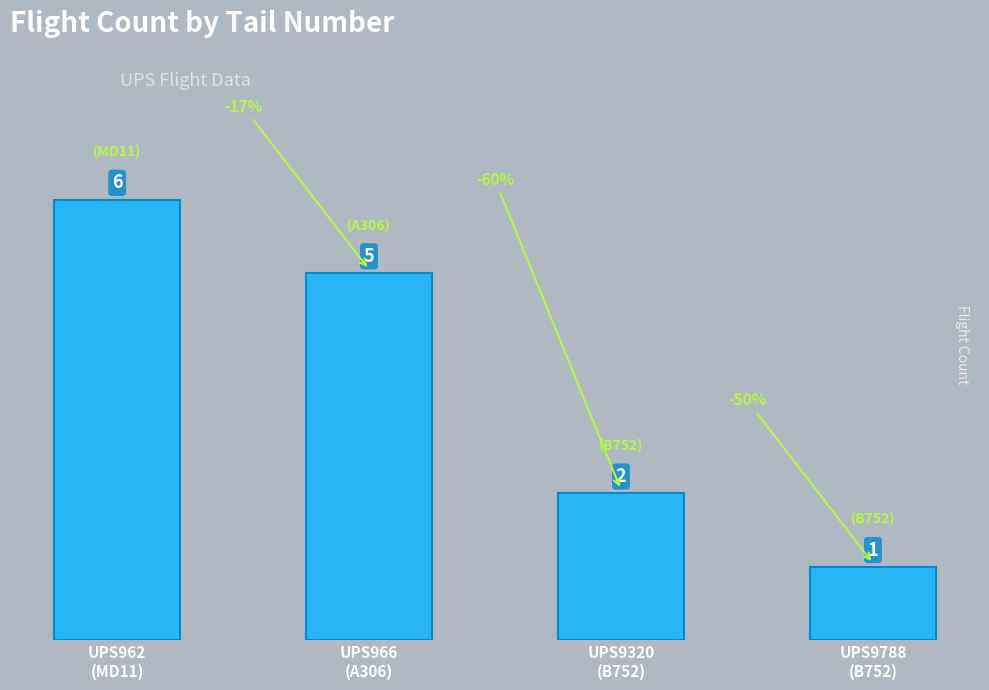

List the labels in order of value, smallest first.

UPS9788
(B752), UPS9320
(B752), UPS966
(A306), UPS962
(MD11)